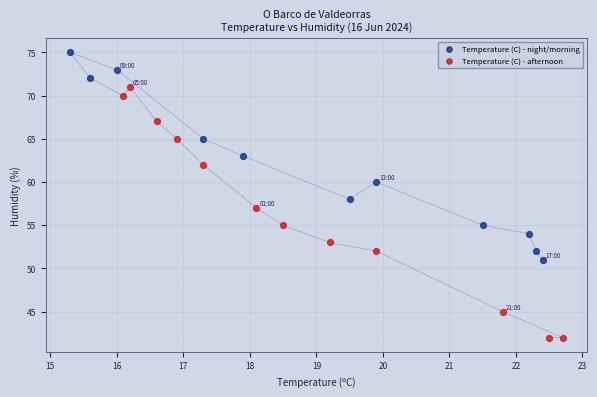

Which series has the widest spread of Y values?

Temperature (C) - afternoon